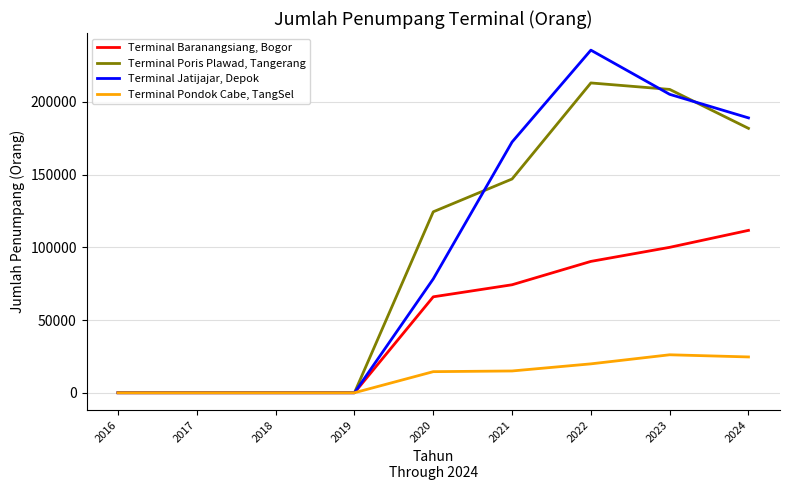

True or false: Terminal Jatijajar, Depok has a value of 399245 at 2022.

False